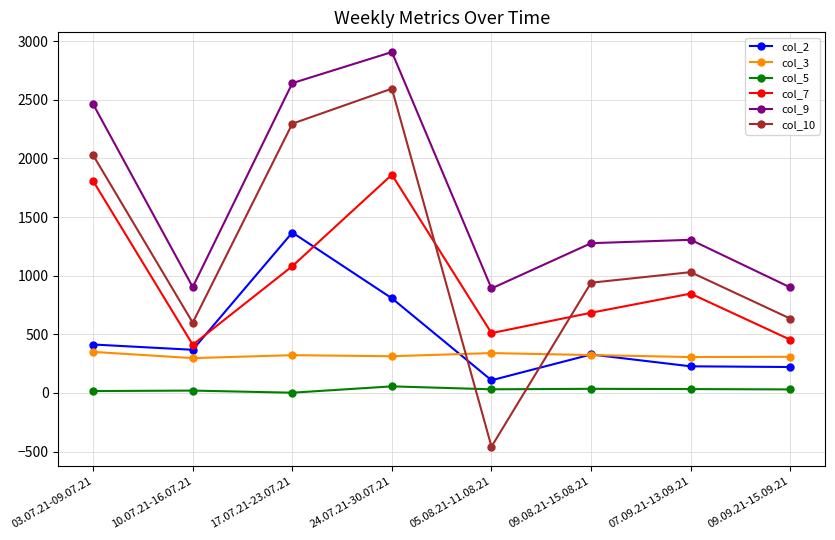

How many series are shown in this chart?

6